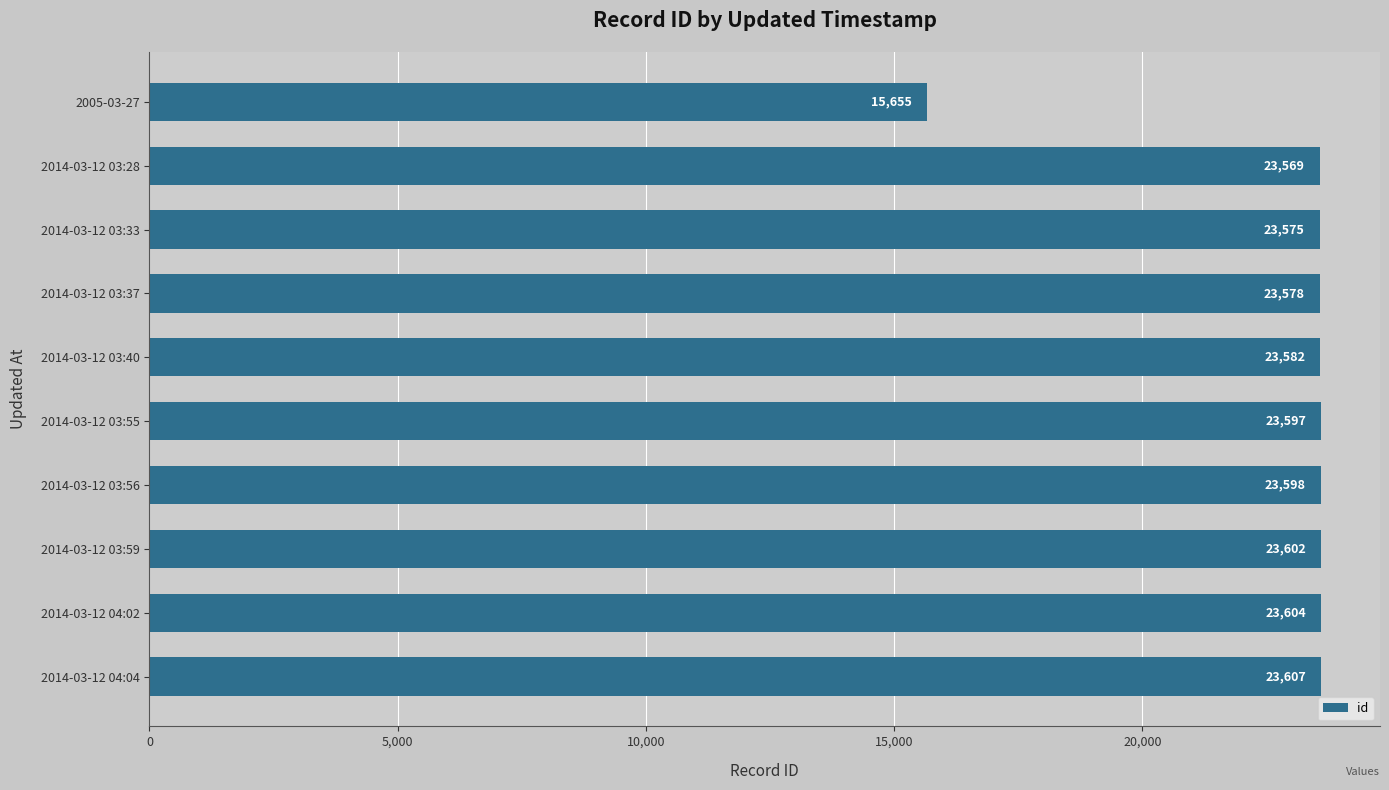

Approximately how many times larger is the value at 2005-03-27 compared to 2014-03-12 03:40?

0.7